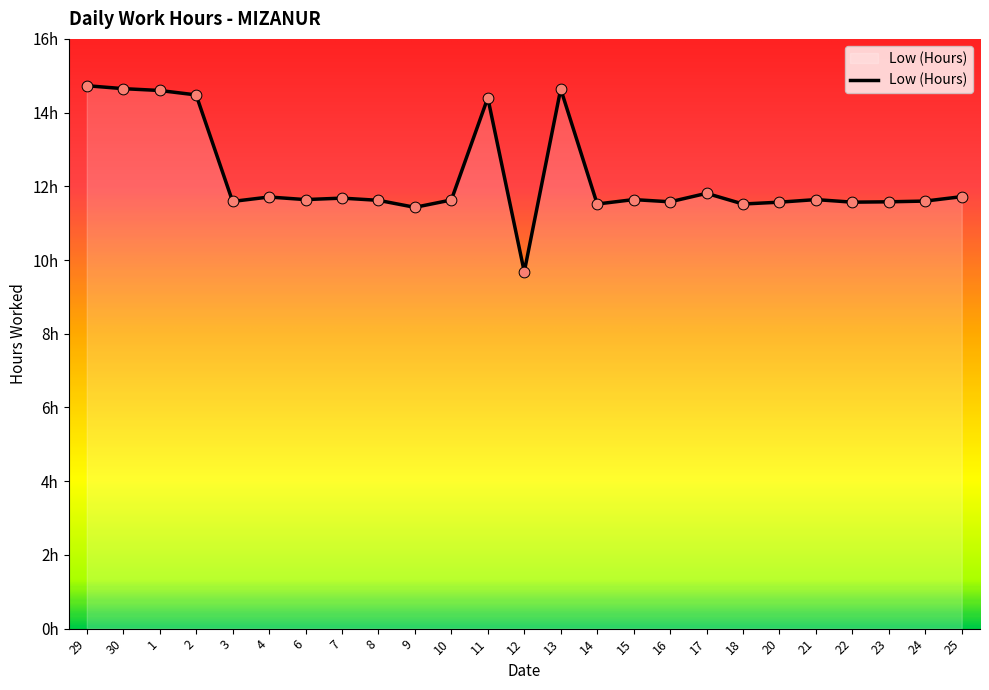

What is the change in value from 13 to 21?

-3.0